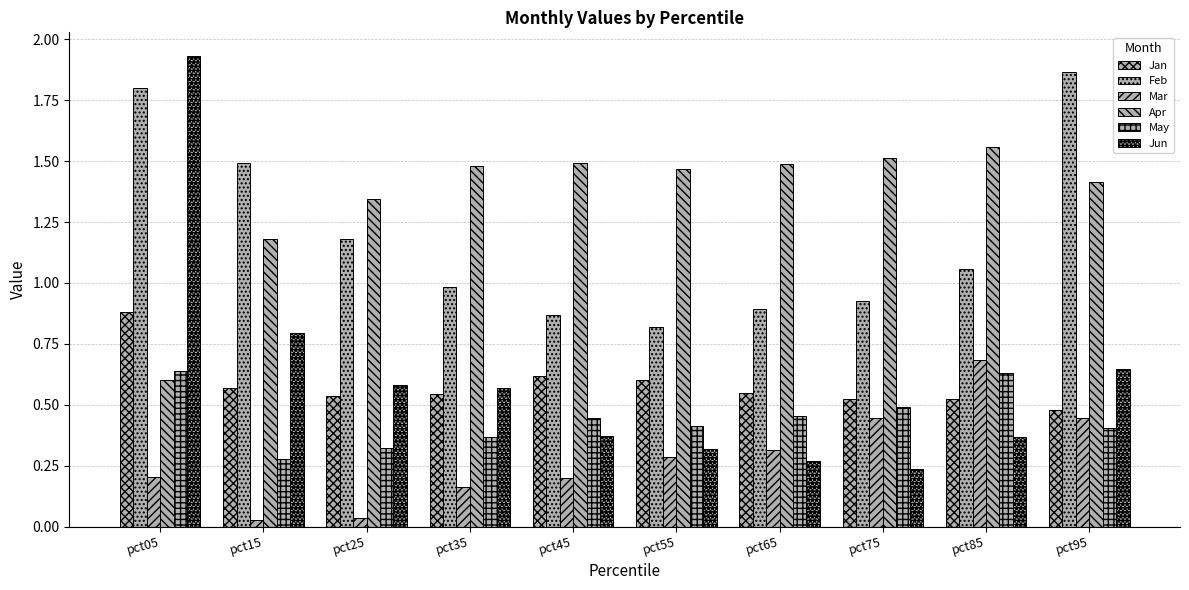

The value of May at pct45 is 0.7. True or false?

False